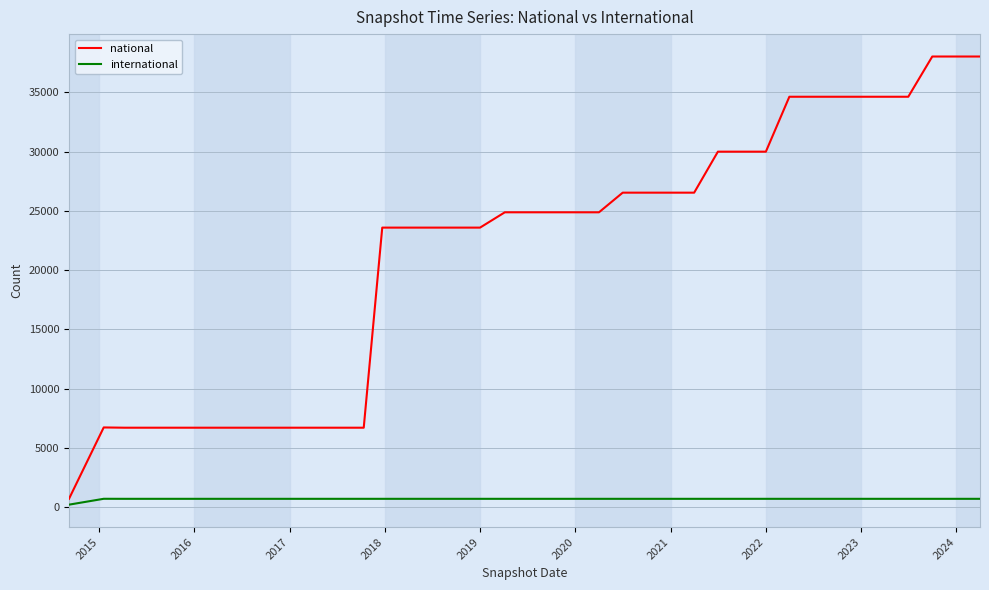

Does the chart display data point markers on the line(s)?

No